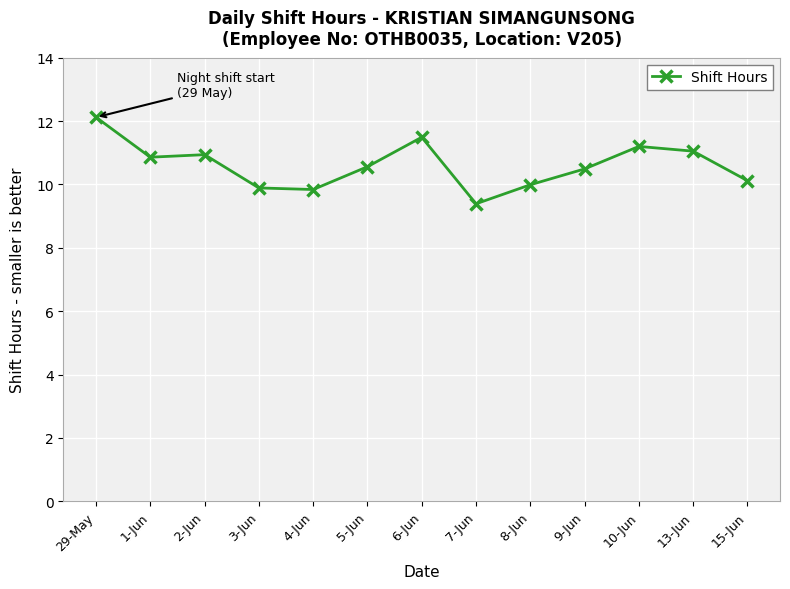

What is the ratio of the value at 9-Jun to the value at 15-Jun?

1.0